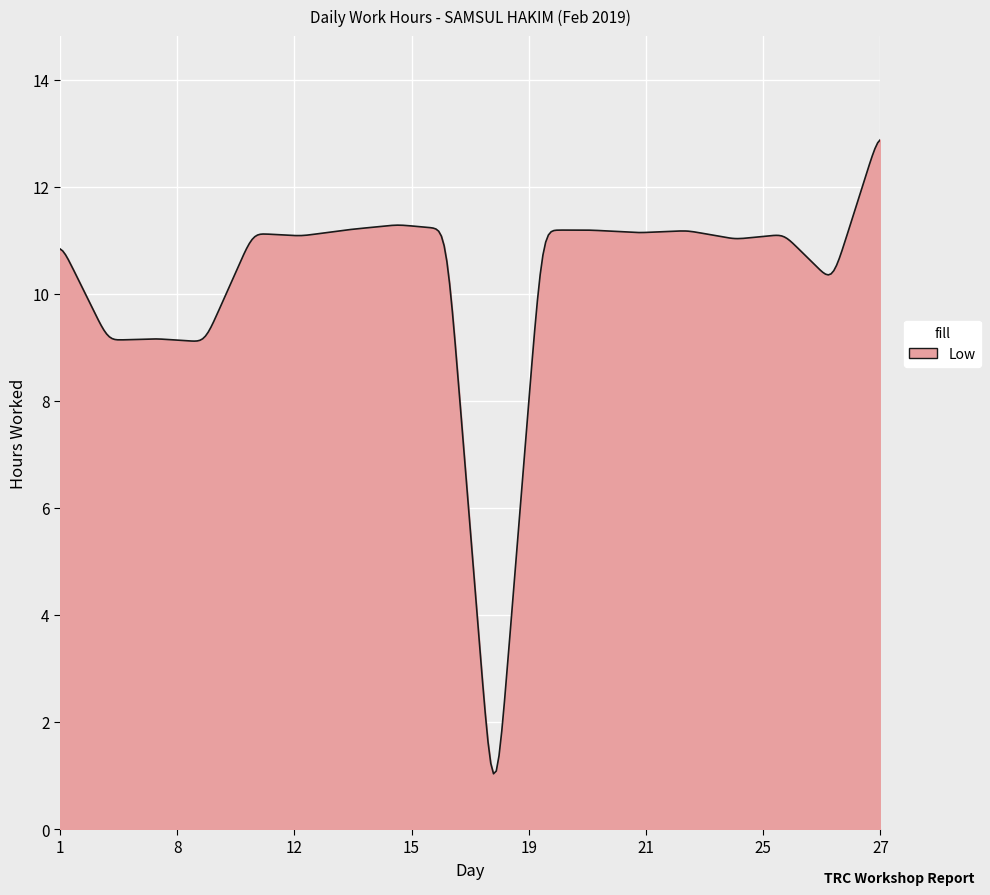

How many lines are shown in the chart?

1